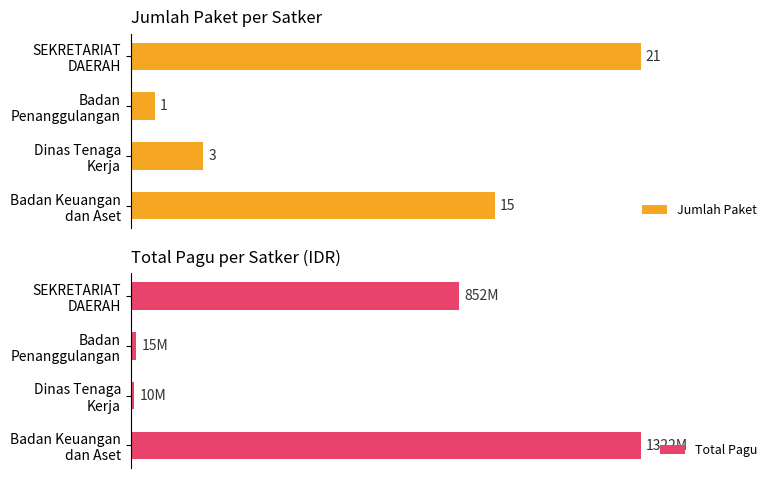

How many values in the Jumlah Paket series are below 15?

2